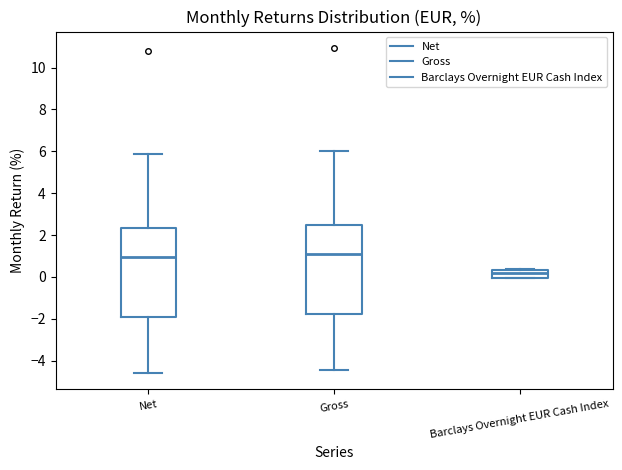

Reading left to right, read every box against the y-axis: the position of its median line, the range the box covers, and the ends of its whiskers. The values are not printed on the chart, so give them approximately, as read against the axis.

Net: median 1.0, box -2.0 to 2.4, whiskers -4.6 to 5.8
Gross: median 1.2, box -1.8 to 2.4, whiskers -4.4 to 6.0
Barclays Overnight EUR Cash Index: median 0.2, box 0.0 to 0.4, whiskers 0.0 to 0.4